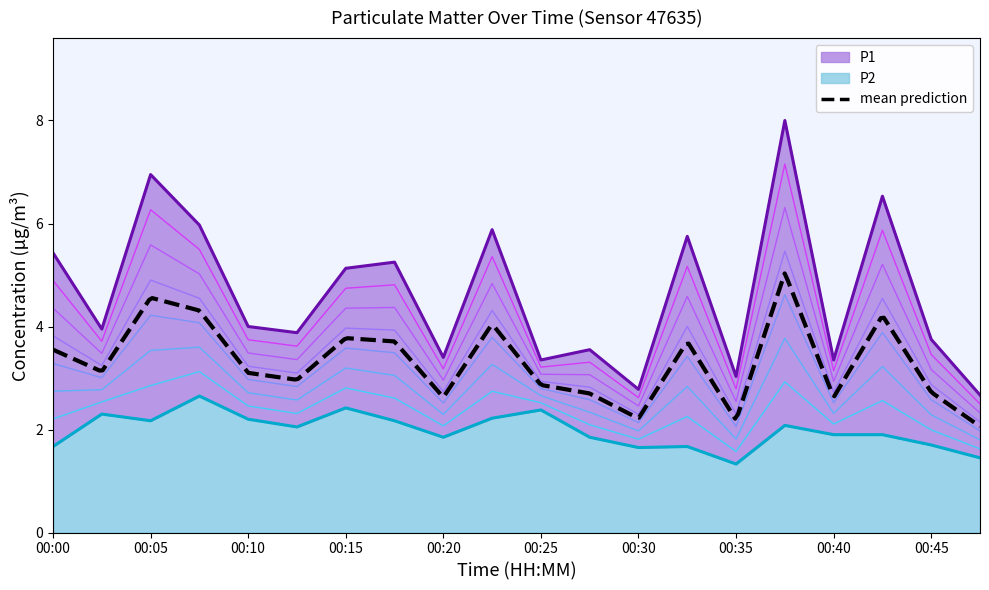

Which series has the largest range (max minus min)?

P1